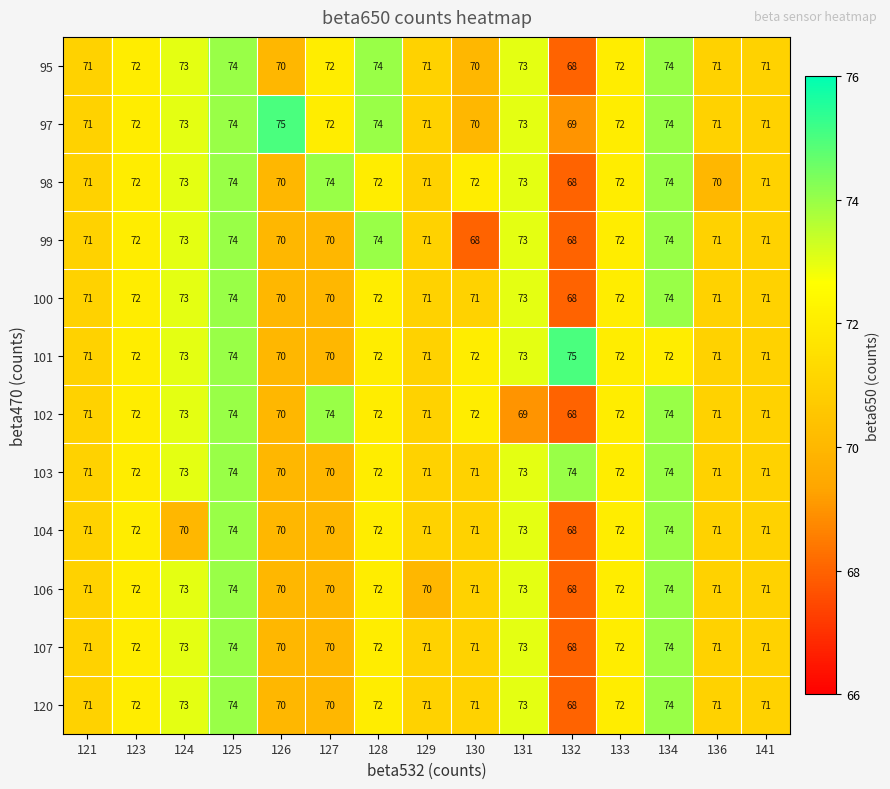

What is the sum of all 120 values?

1073